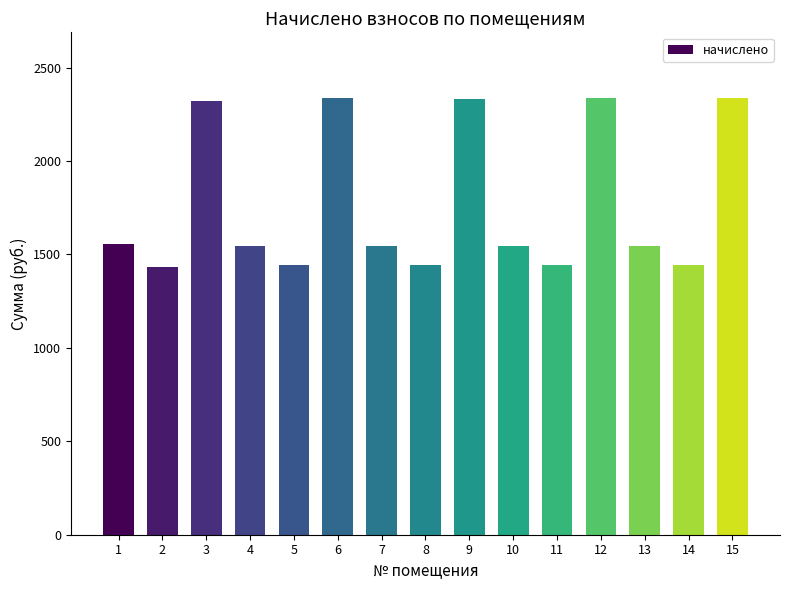

What is the ratio of the value at 3 to the value at 8?

1.6